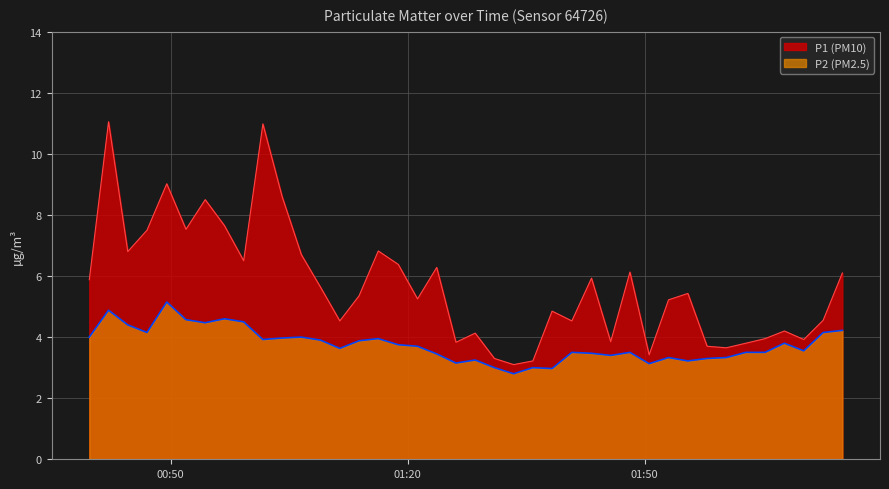

True or false: P2 and P1 intersect in this chart.

False